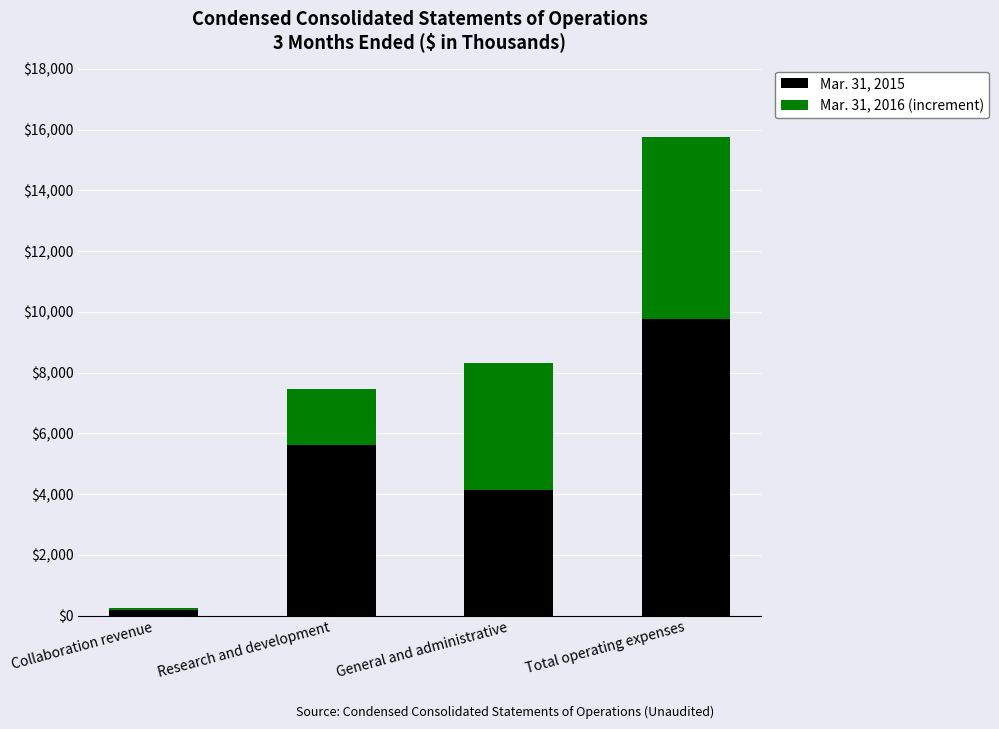

Is it true that Mar. 31, 2015 equals 4143 at General and administrative?

True